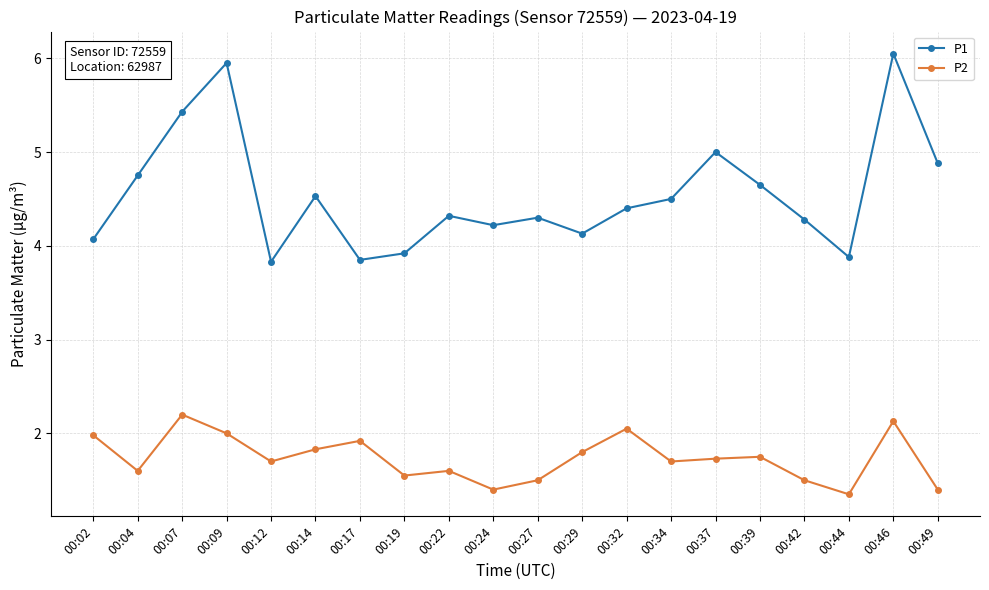

Rank the series at 00:39 from highest to lowest value.

P1, P2